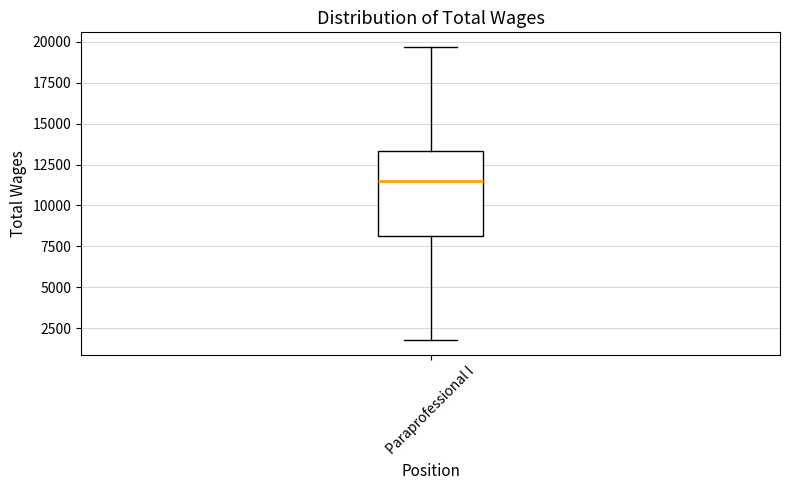

Read this box plot against the y-axis: the position of the median line, the range covered by the box, and the ends of both whiskers. The values are not printed on the chart, so give them approximately, as read against the axis.

median 11500, box 8000 to 13500, whiskers 2000 to 19500